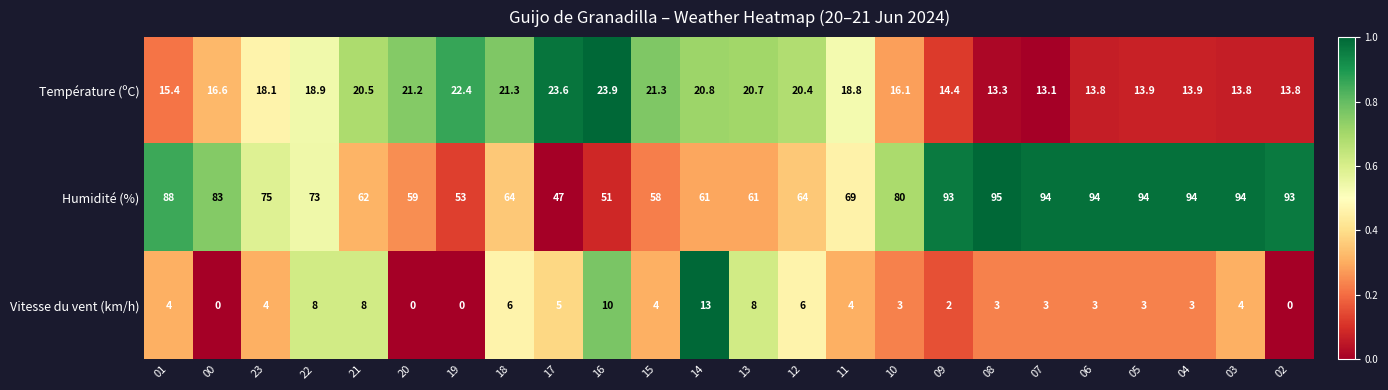

Is it true that Température (ºC) equals 5.0 at 02?

False